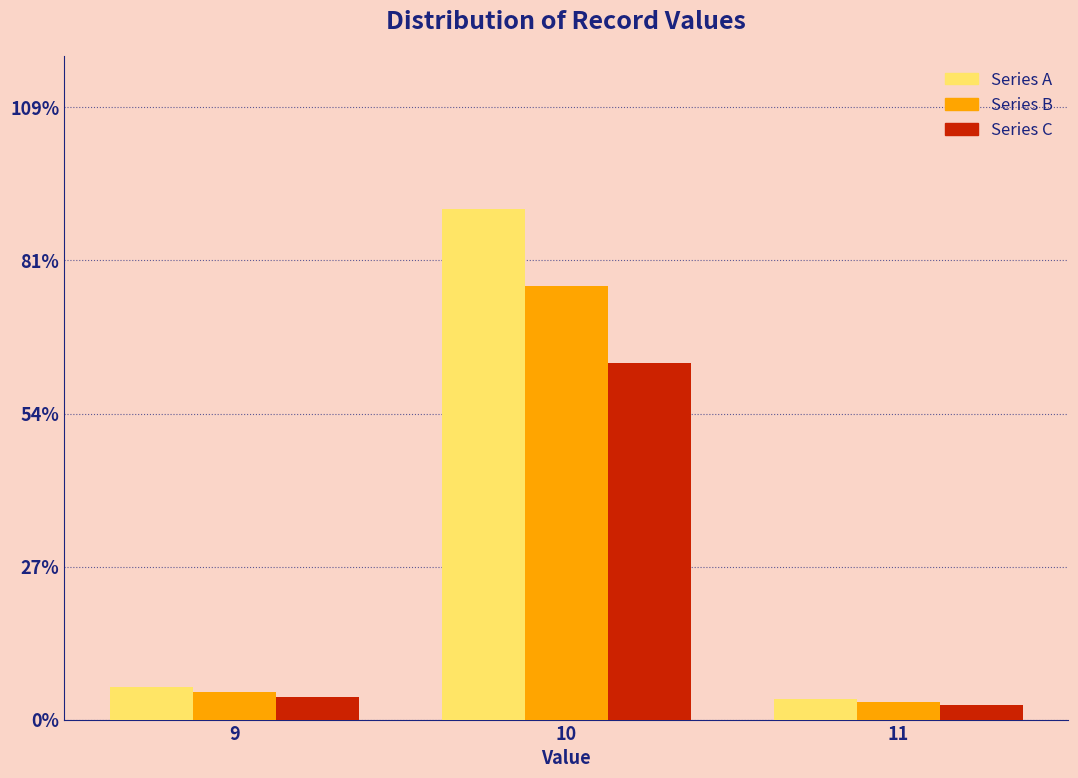

Reading left to right, transcribe all the data shown in this chart.

Series A: 9=5.8	10=90.5	11=3.6
Series B: 9=5.0	10=76.9	11=3.1
Series C: 9=4.1	10=63.4	11=2.6